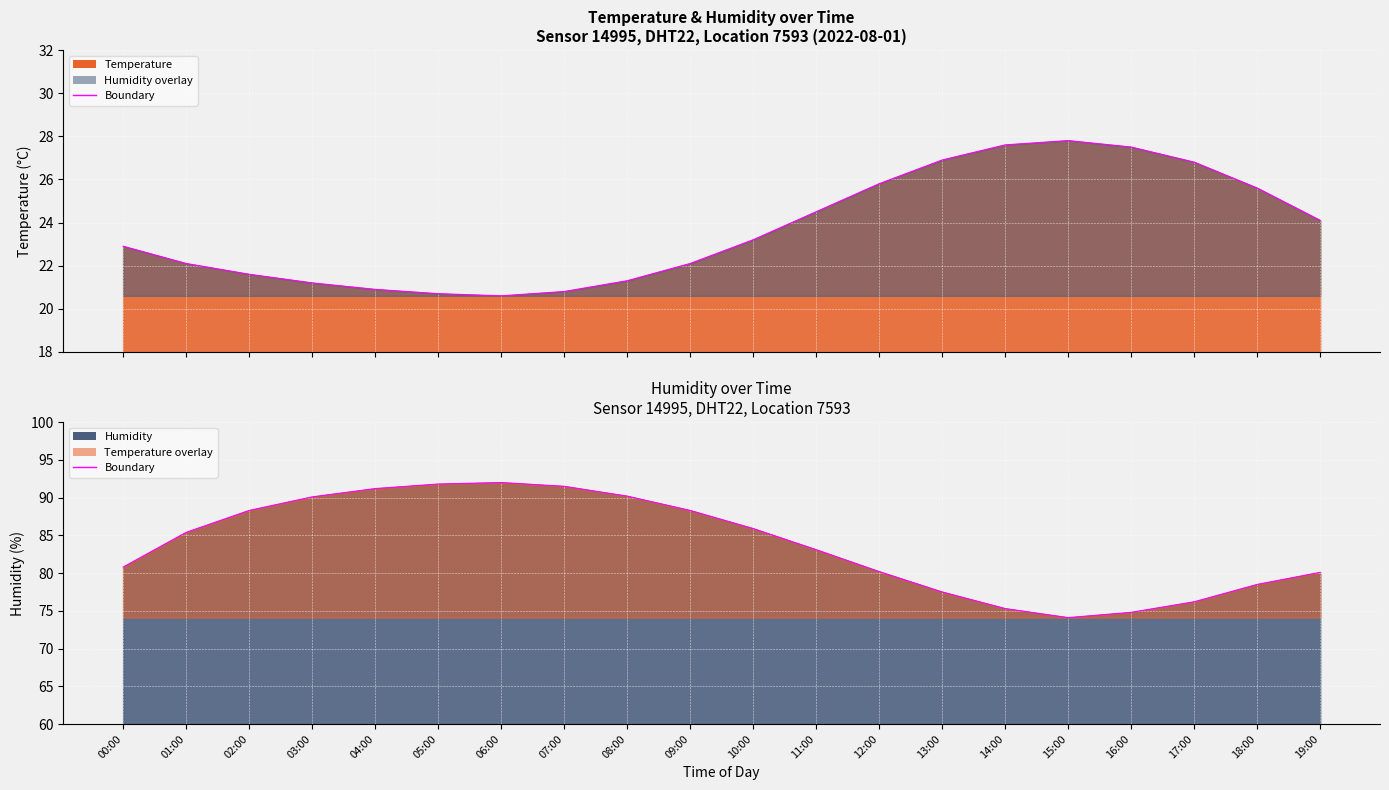

True or false: humidity and temperature intersect in this chart.

False